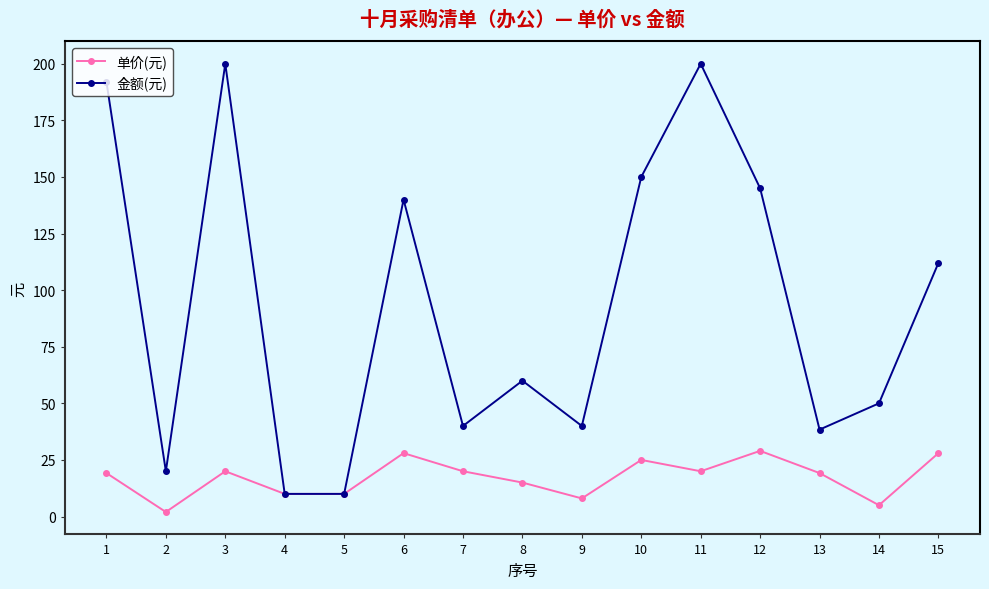

What is the difference between the maximum and second lowest values in the 金额(元) series?

190.0